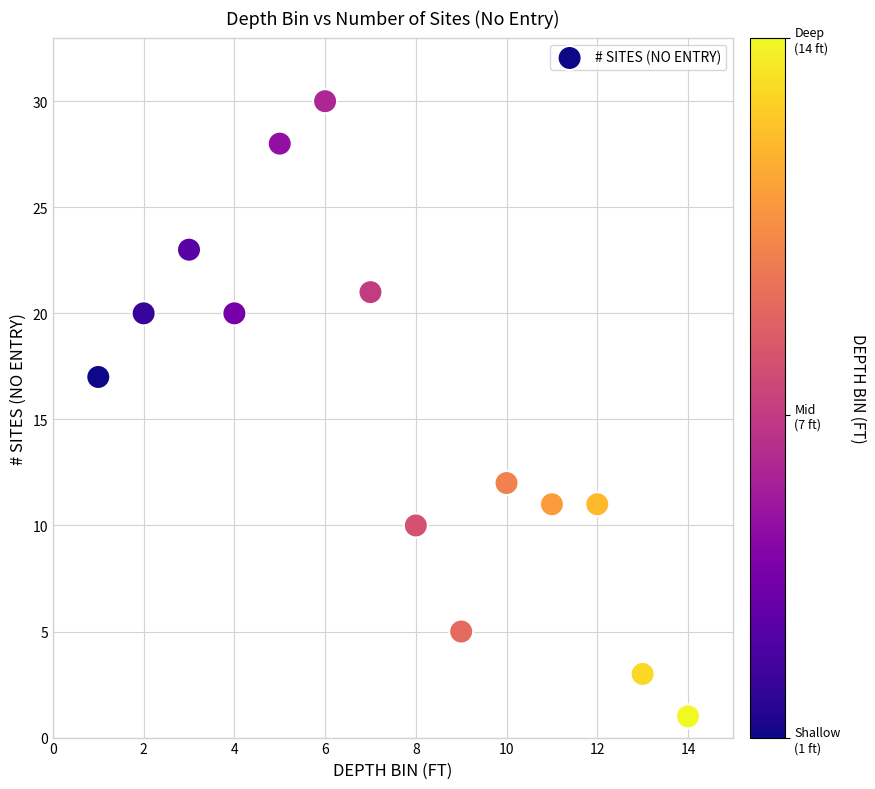

What is the range of X values (max minus min)?

13